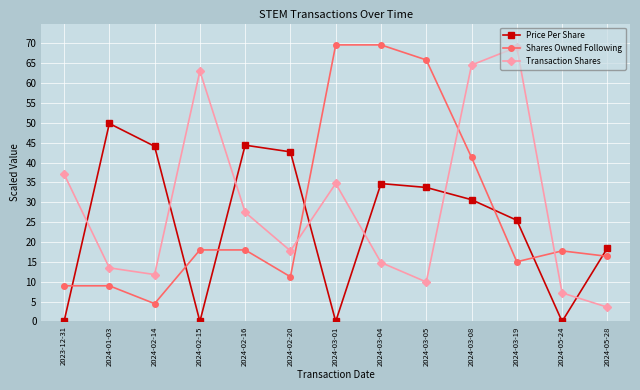

Which series has the largest total across all categories?

Transaction Shares